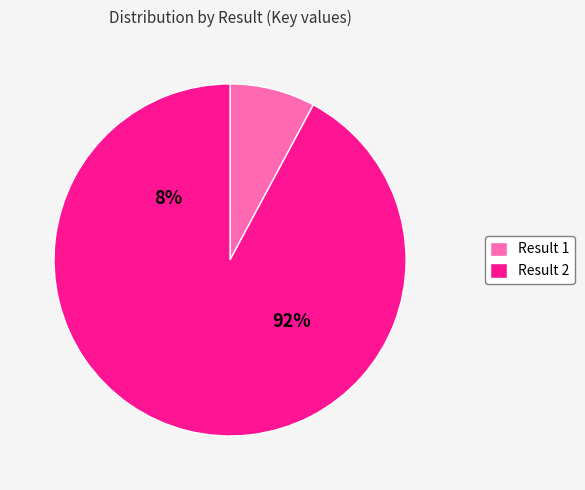

Count the number of slices in the pie.

2